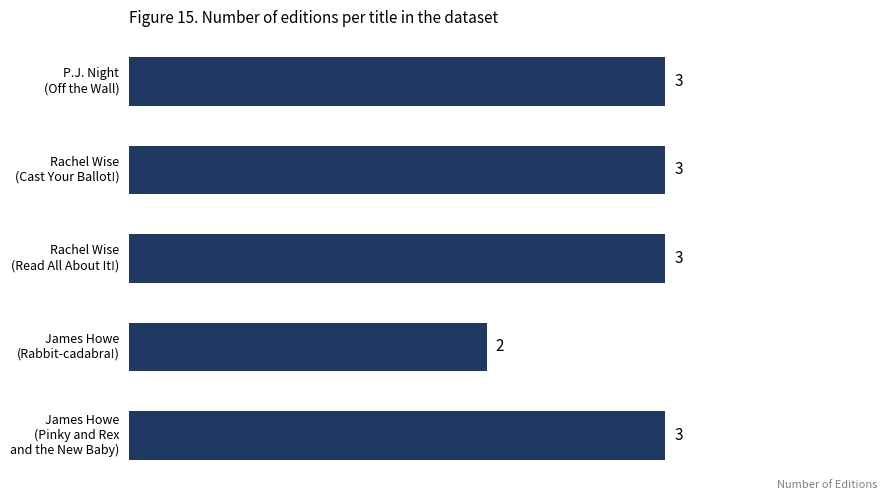

What is the smallest value displayed?

2